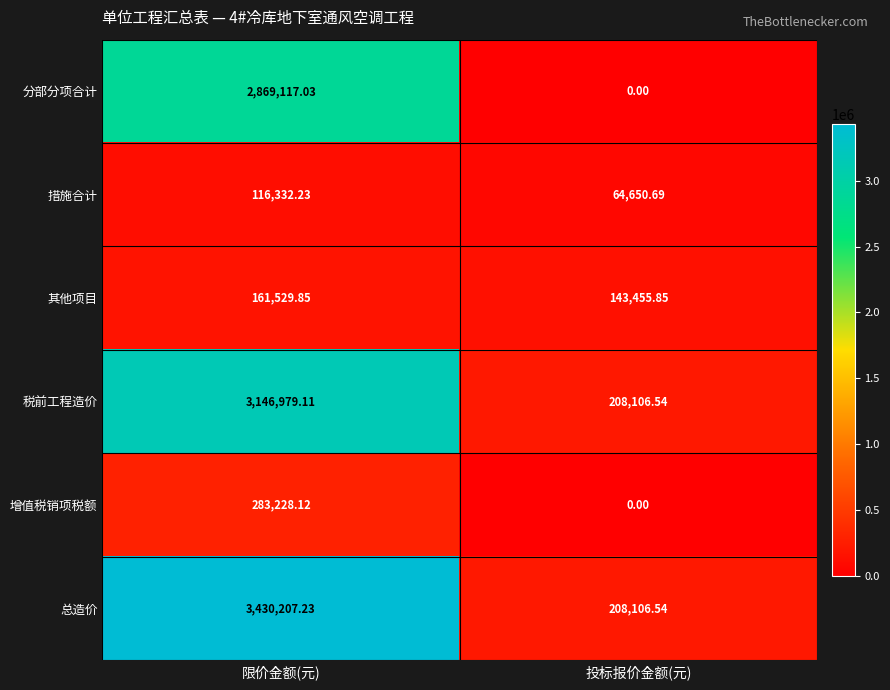

List the series in order of their peak value, lowest first.

措施合计, 其他项目, 增值税销项税额, 分部分项合计, 税前工程造价, 总造价